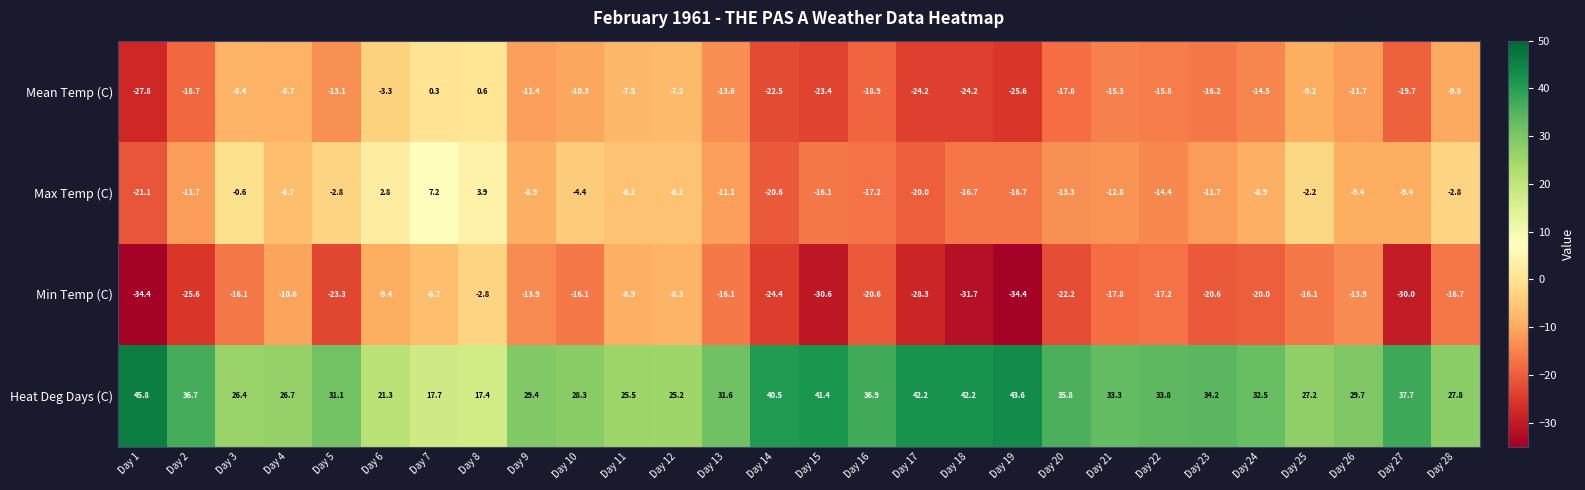

How many categories are shown in the chart?

28